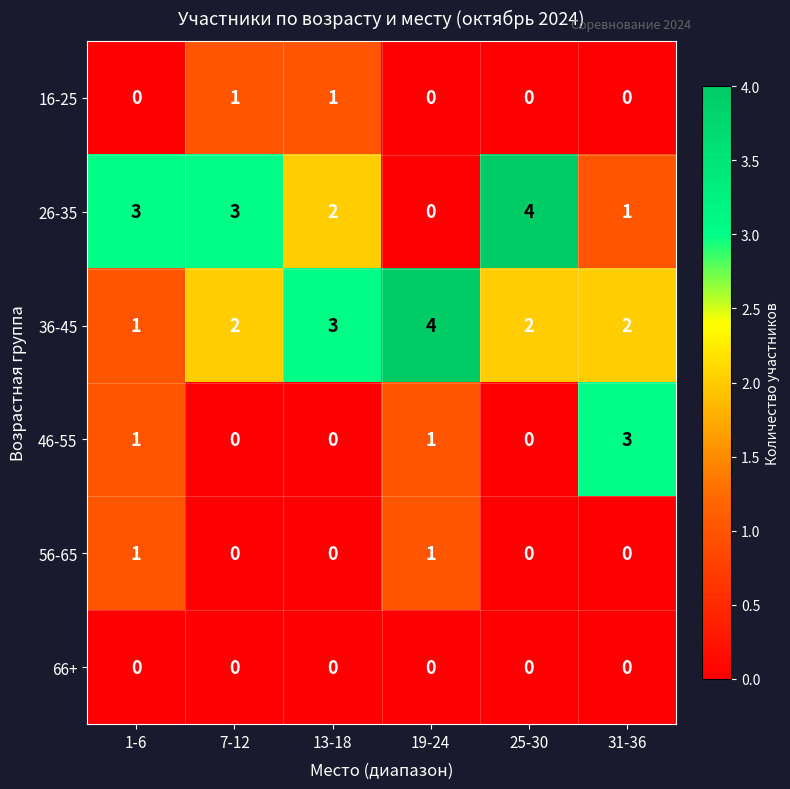

What is the highest value of the 46-55 series?

3